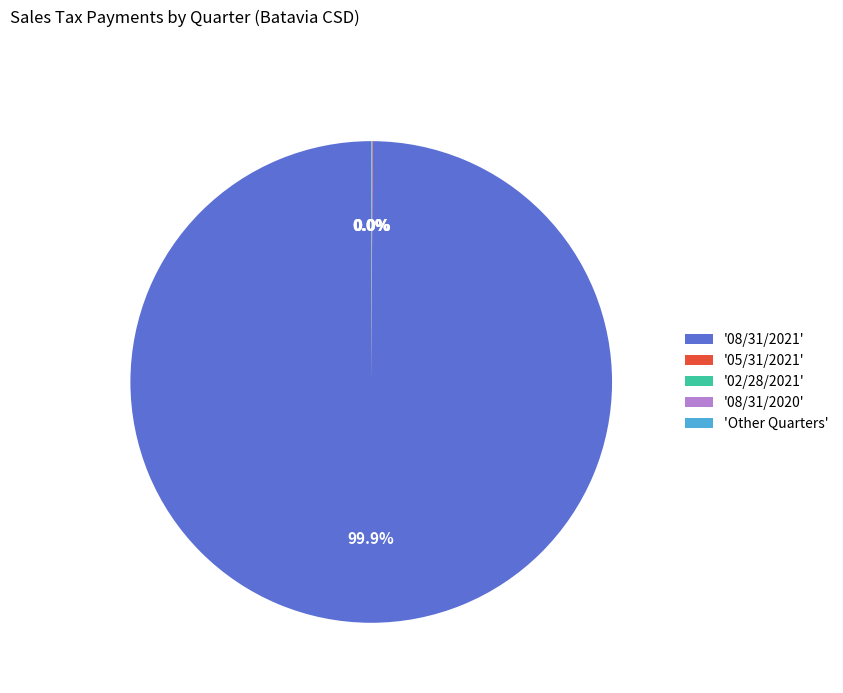

Is '08/31/2021' the majority of the pie?

Yes